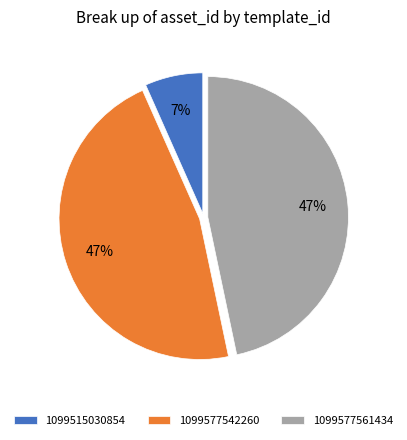

Does 1099515030854 account for over 50% of the chart?

No